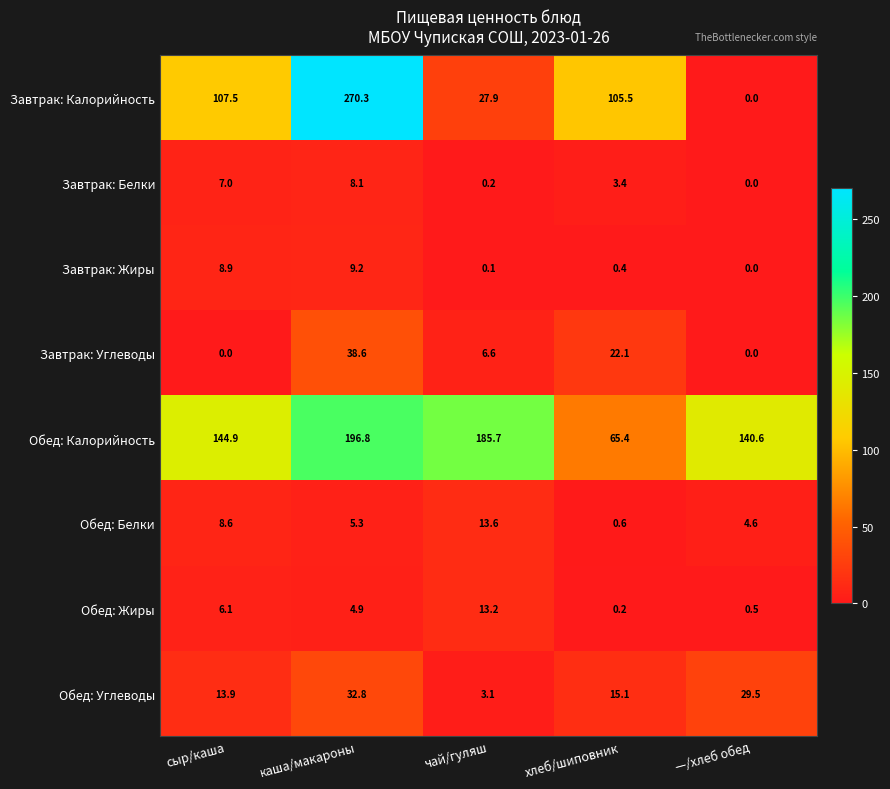

How many categories are shown in the chart?

5